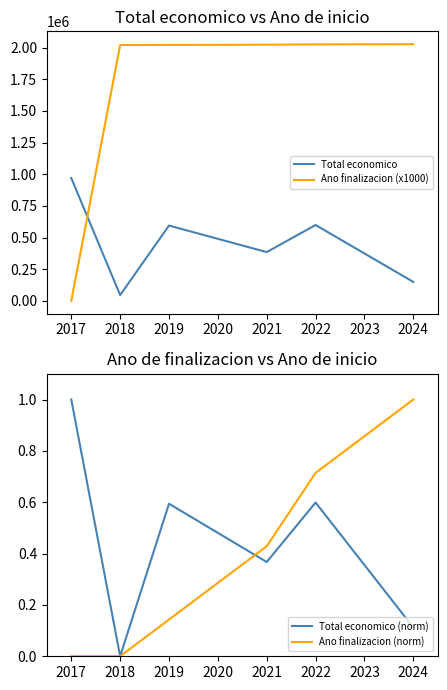

Rank the series by their maximum value, from lowest to highest.

Total economico (norm), Ano finalizacion (norm), Total economico, Ano finalizacion (x1000)